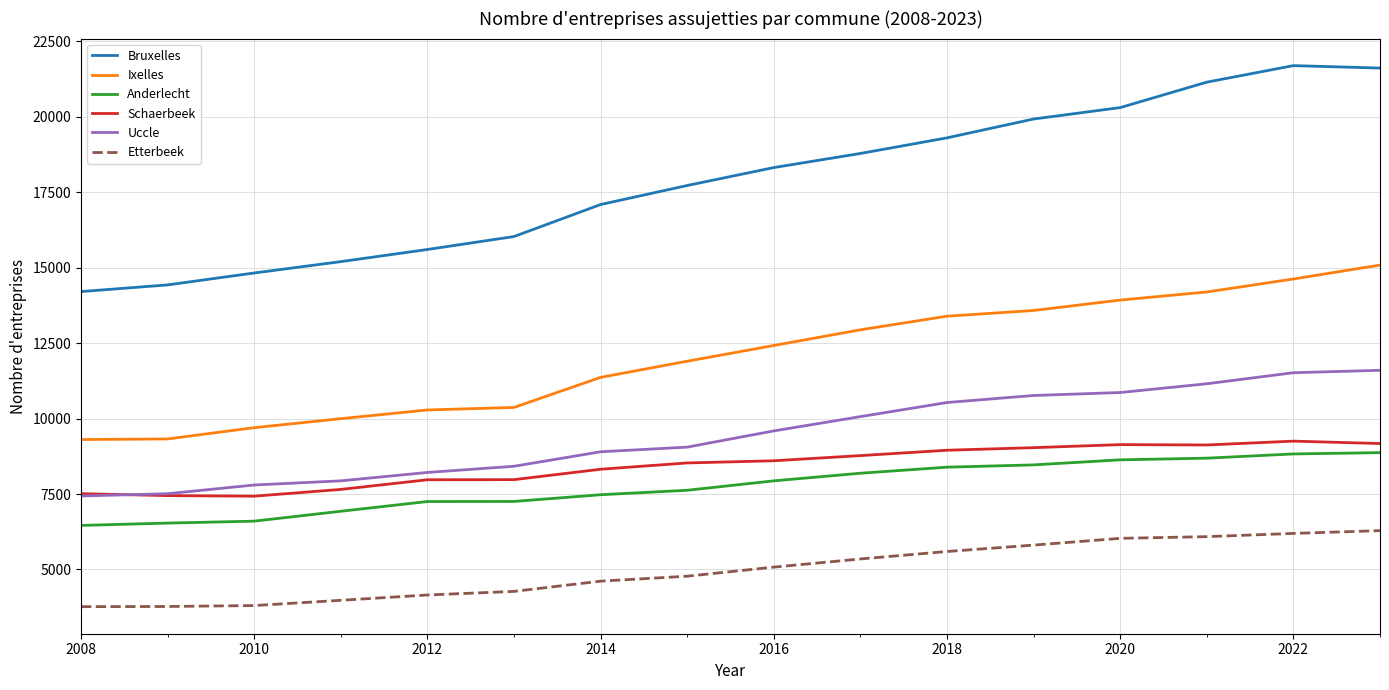

What is the highest value of the Ixelles series?

15082